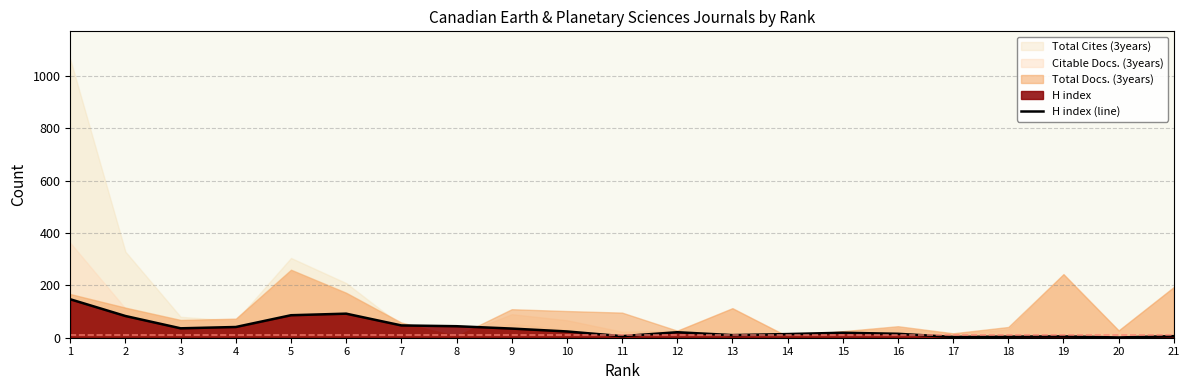

What is the difference between the maximum and second lowest values?

144